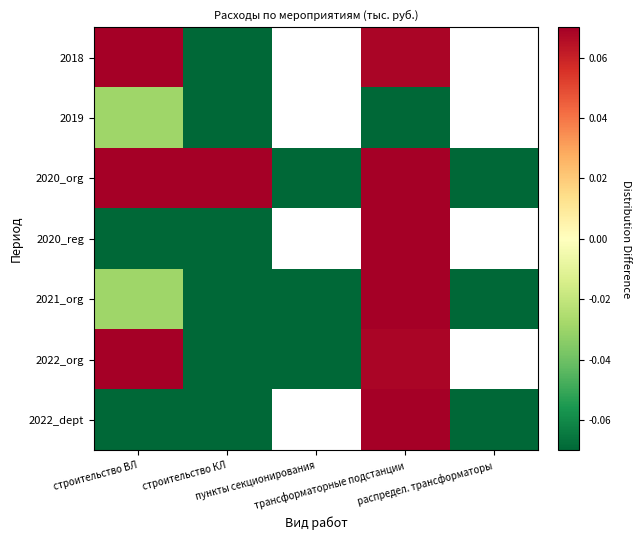

How many values in the 2021_org series are below 0?

4